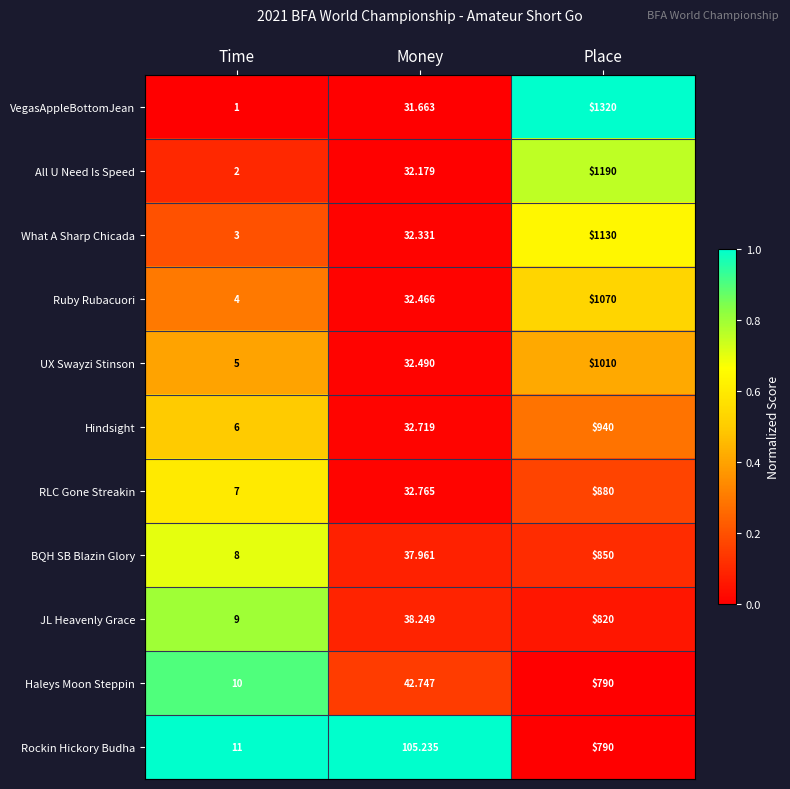

At which label is JL Heavenly Grace closest to 414?

Money